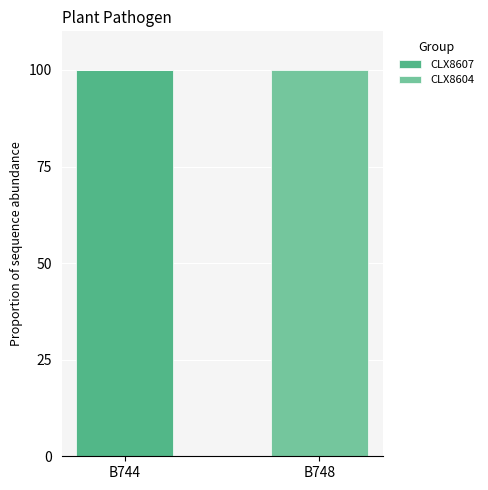

Reading left to right, list the values for the CLX8607 series.

B744=100	B748=0